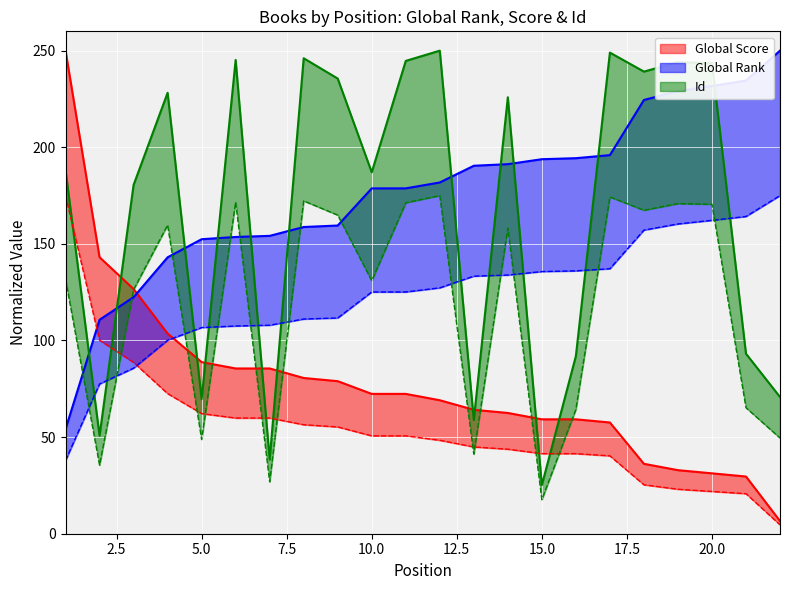

What are all the series names shown in the legend?

Global Rank, Global Score, Id